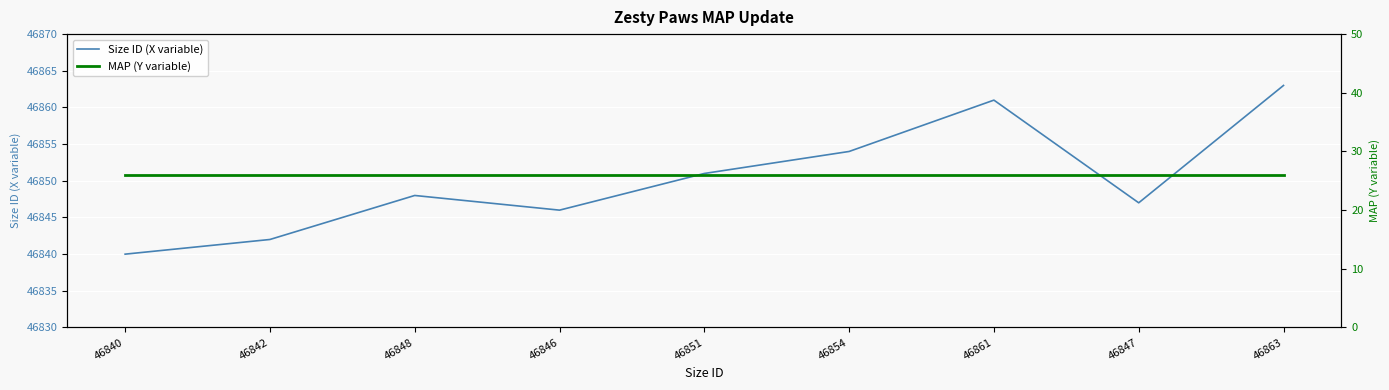

What is the total value across all series at 46854?

46880.0